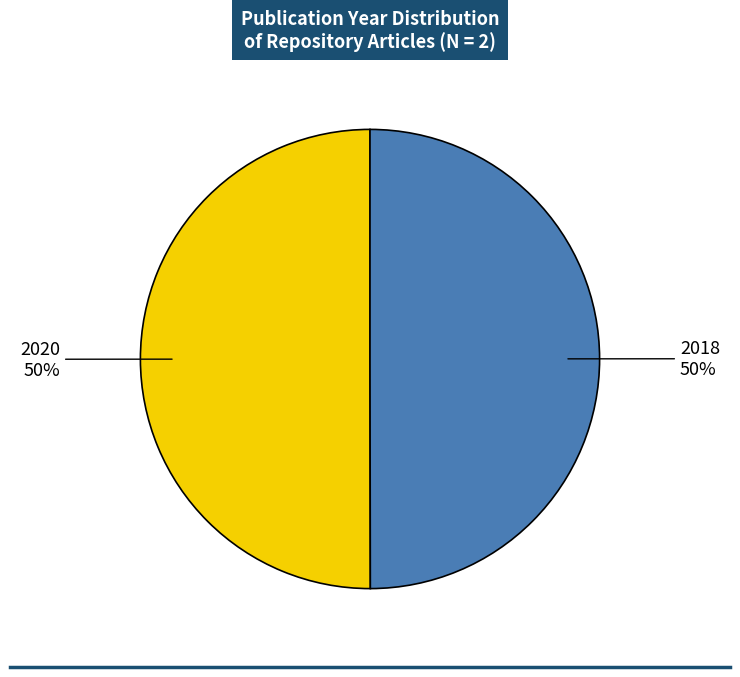

True or false: 2020 accounts for 57% of the total.

False